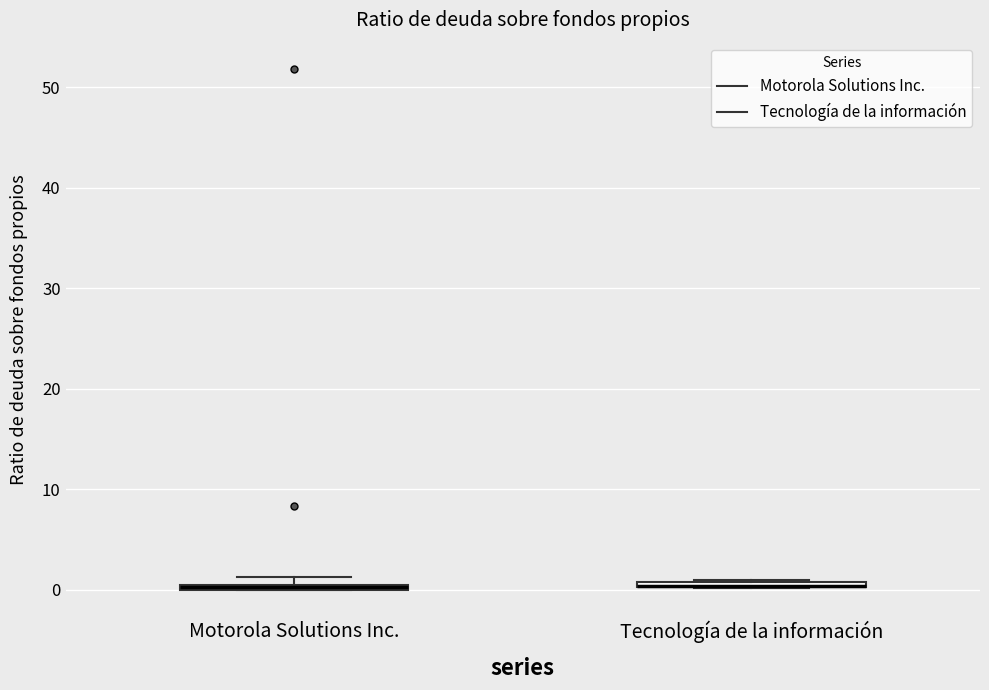

Where is the lower edge of the box for Tecnología de la información on the y-axis? The values are not printed on the chart, so give them approximately, as read against the axis.

0